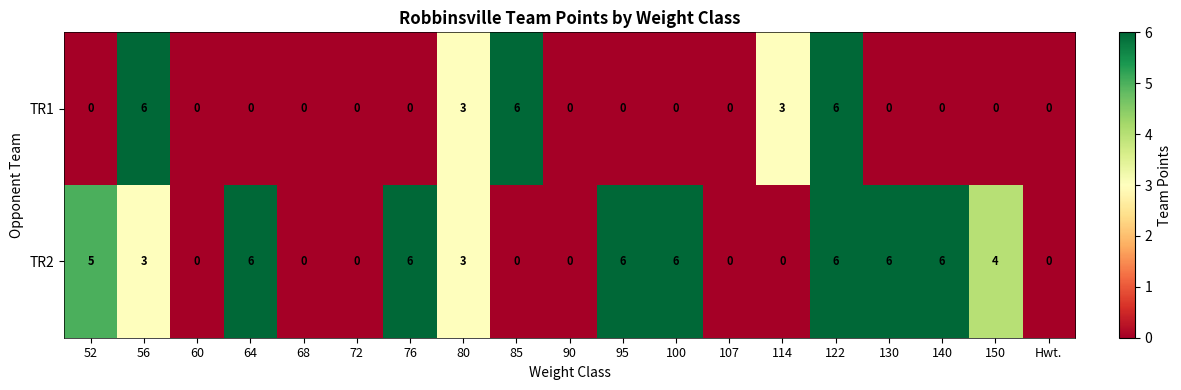

How many categories are shown in the chart?

19